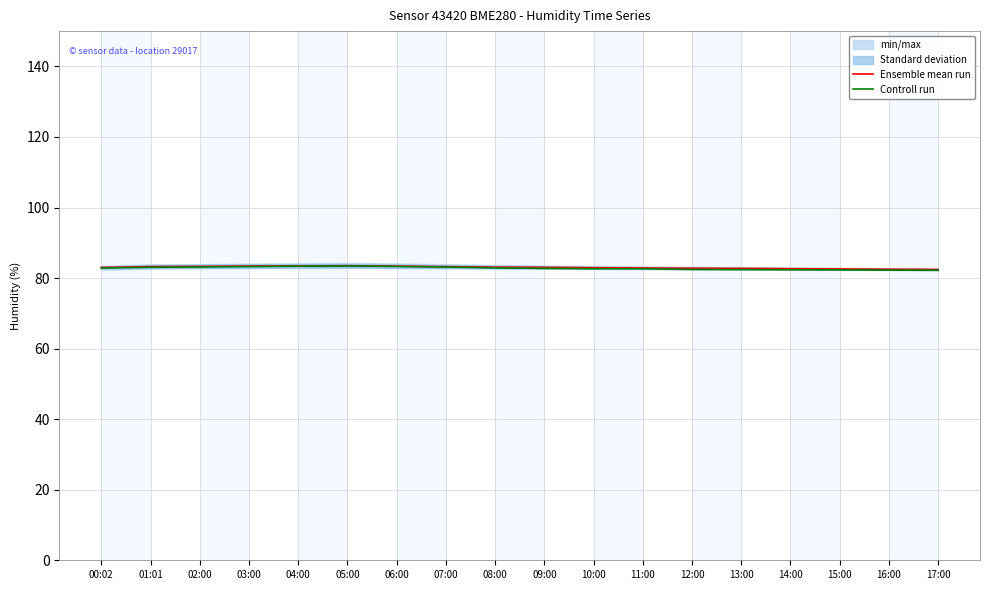

Rank the series at 06:00 from highest to lowest value.

Ensemble mean run, Controll run